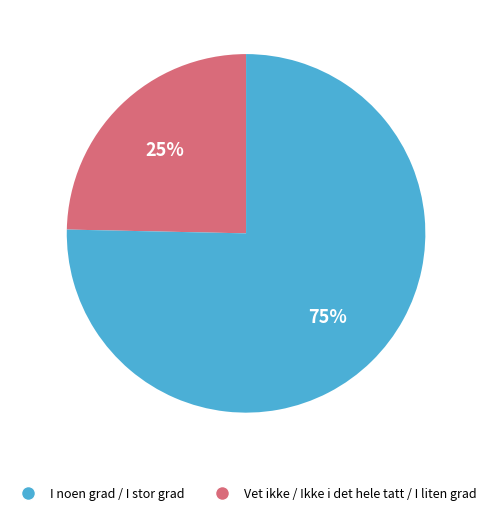

Is it true that I noen grad / I stor grad is 25% of the pie?

True